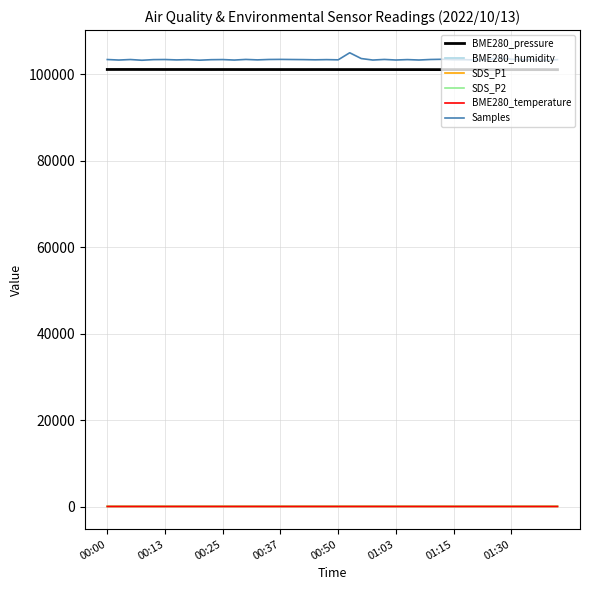

True or false: BME280_humidity and Samples intersect in this chart.

False